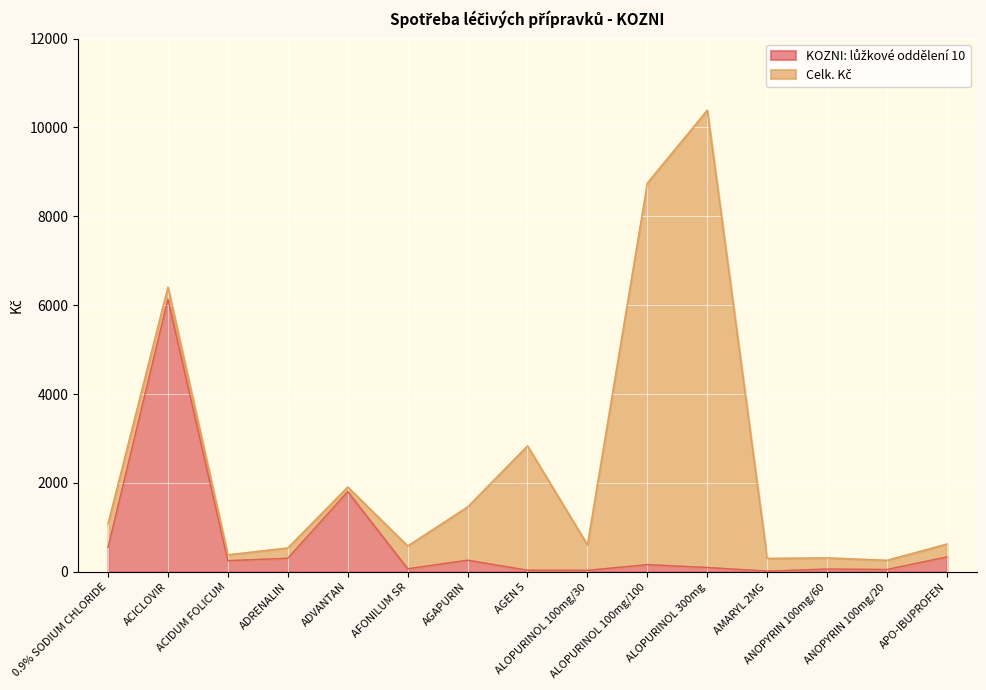

How many values are below 161?

7